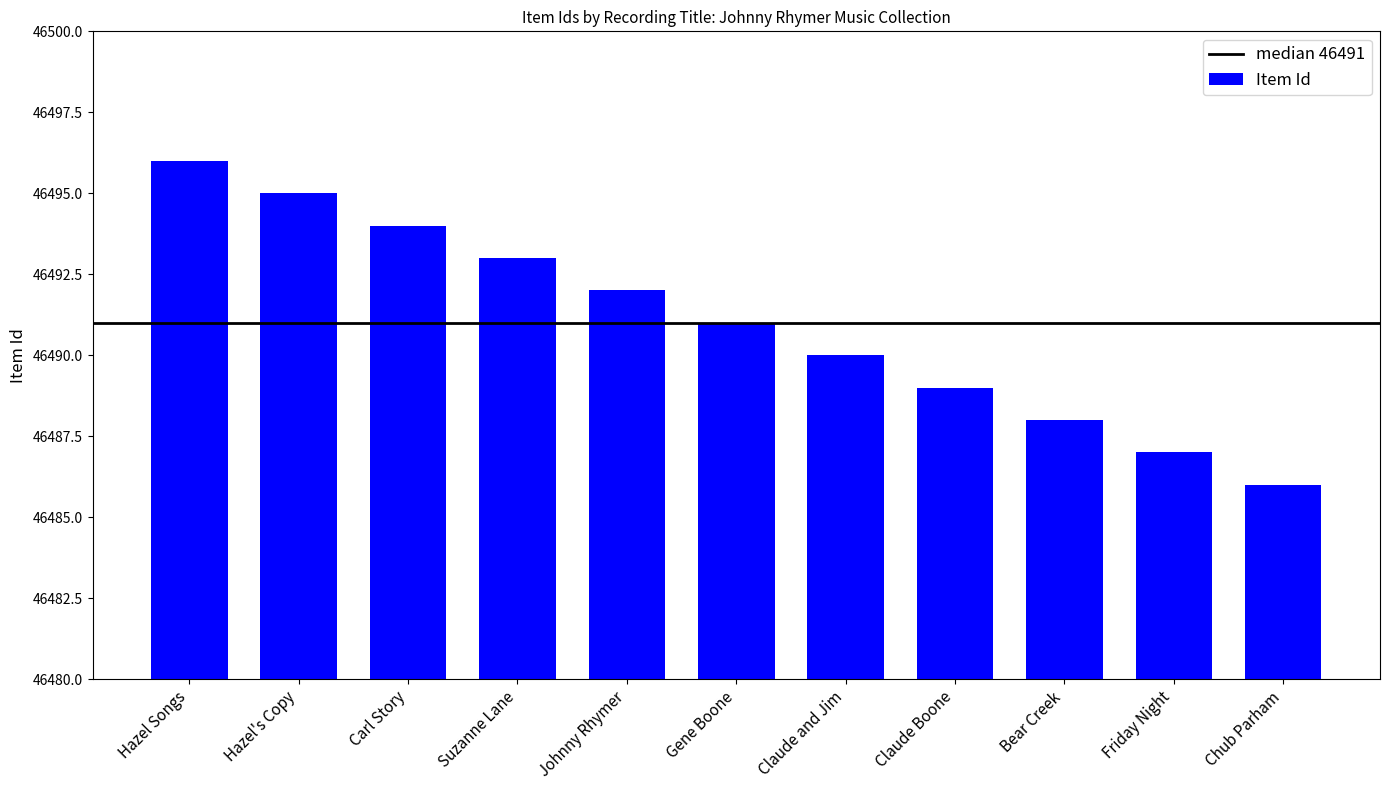

True or false: the data shows 81804 at Suzanne Lane.

False